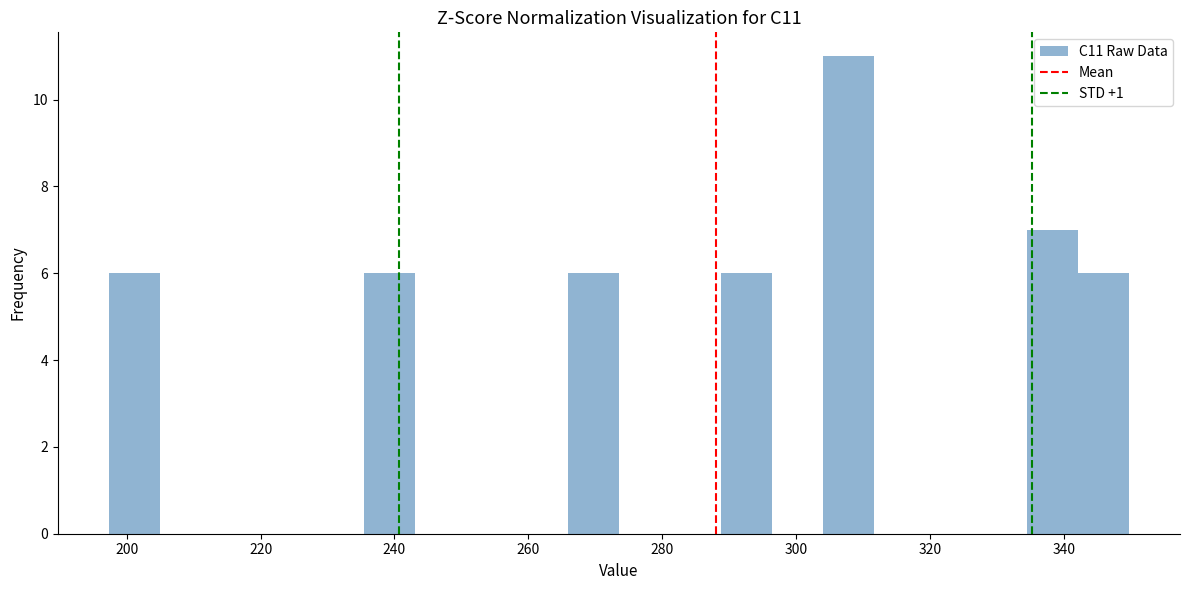

Around what value on the x-axis is the tallest bar? Give the approximate position of its centre, as read against the axis.

308